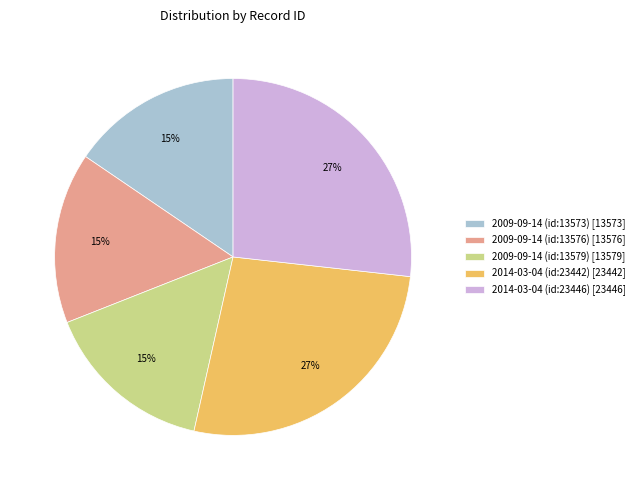

Do 2009-09-14 (id:13573) [13573] and 2014-03-04 (id:23442) [23442] together represent more than half of the pie?

No